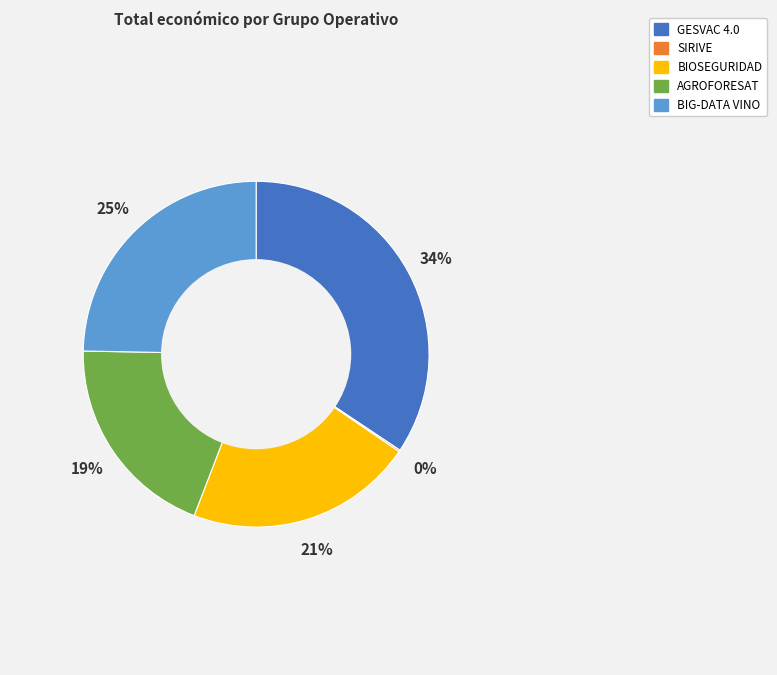

Which category has the biggest portion of the pie?

GESVAC 4.0